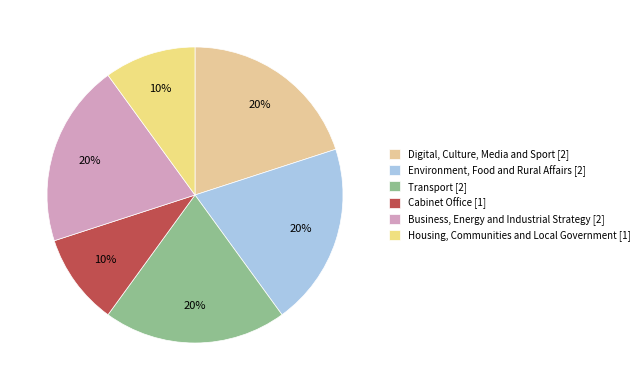

Rank the categories by value from lowest to highest.

Cabinet Office, Housing, Communities and Local Government, Digital, Culture, Media and Sport, Environment, Food and Rural Affairs, Transport, Business, Energy and Industrial Strategy